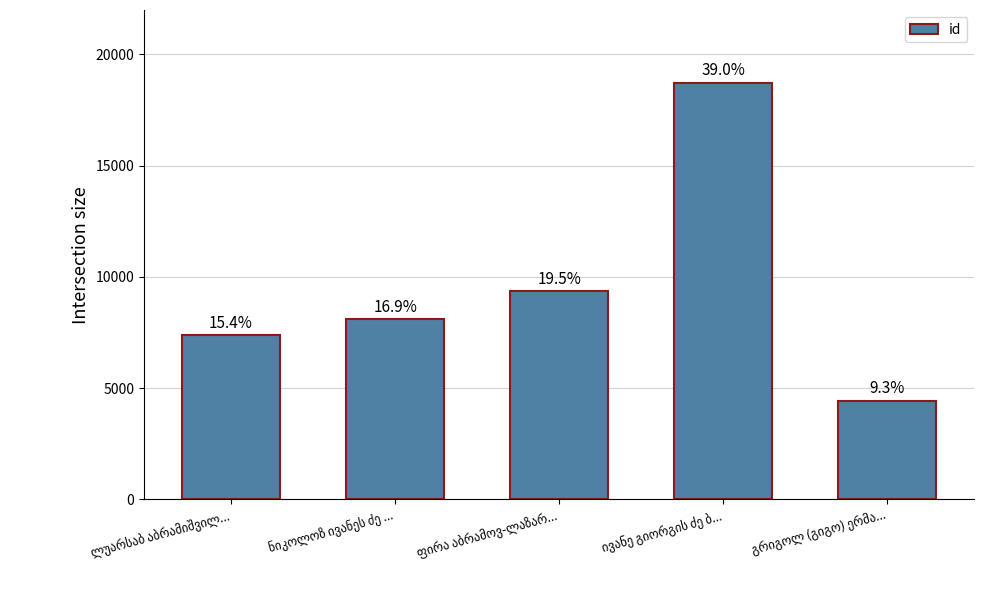

How many bars are there in total?

5